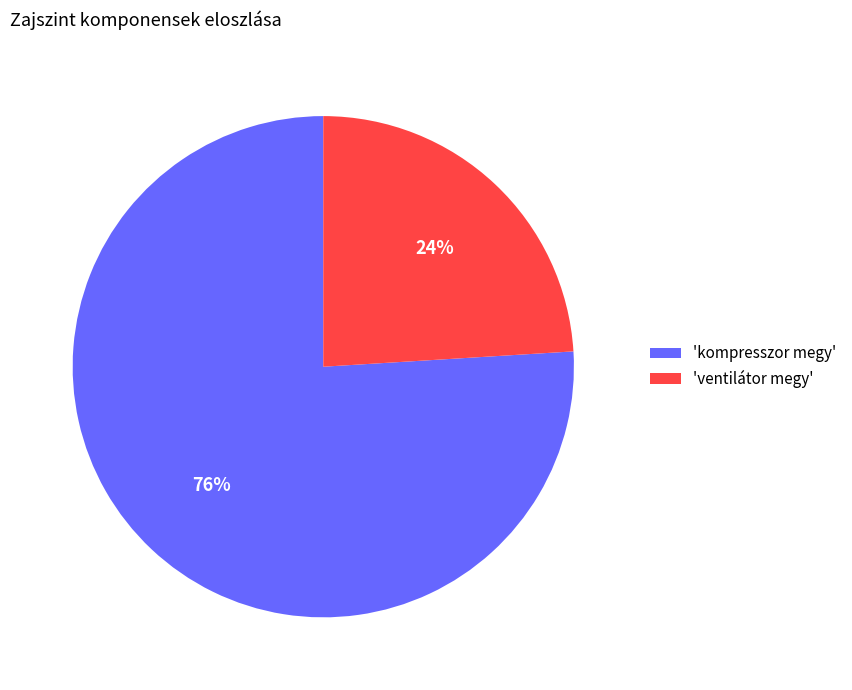

Combined, do 'ventilátor megy' and 'kompresszor megy' account for over 50%?

Yes